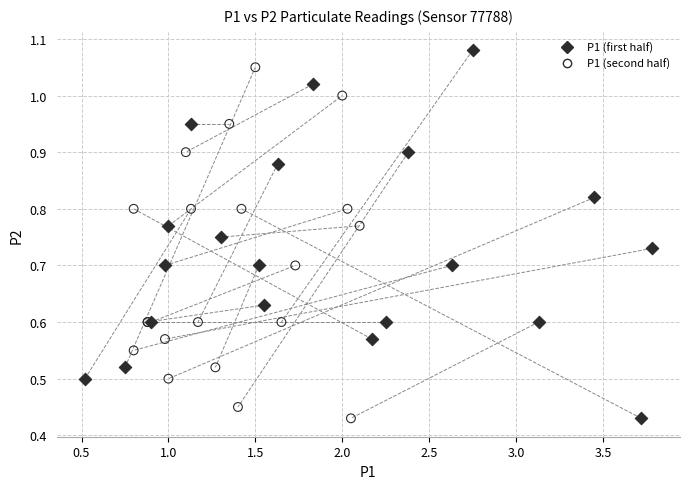

Which series reaches the maximum Y coordinate?

P1 (first half)